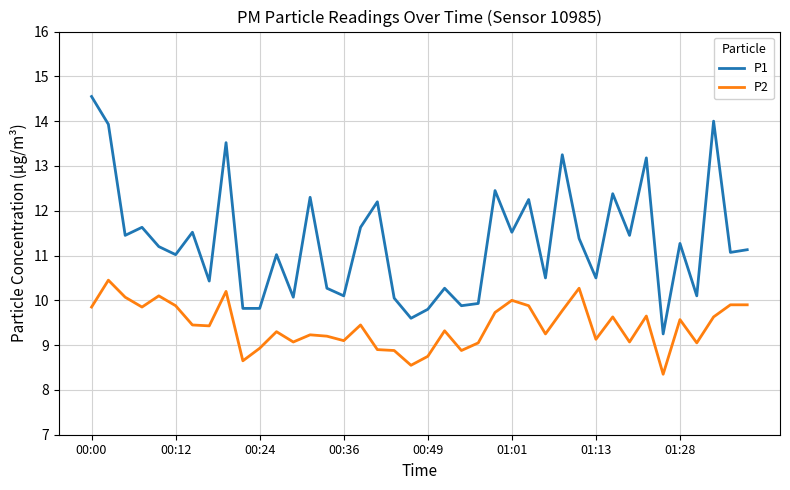

True or false: P2 has more than 2 points higher than both neighbors.

True